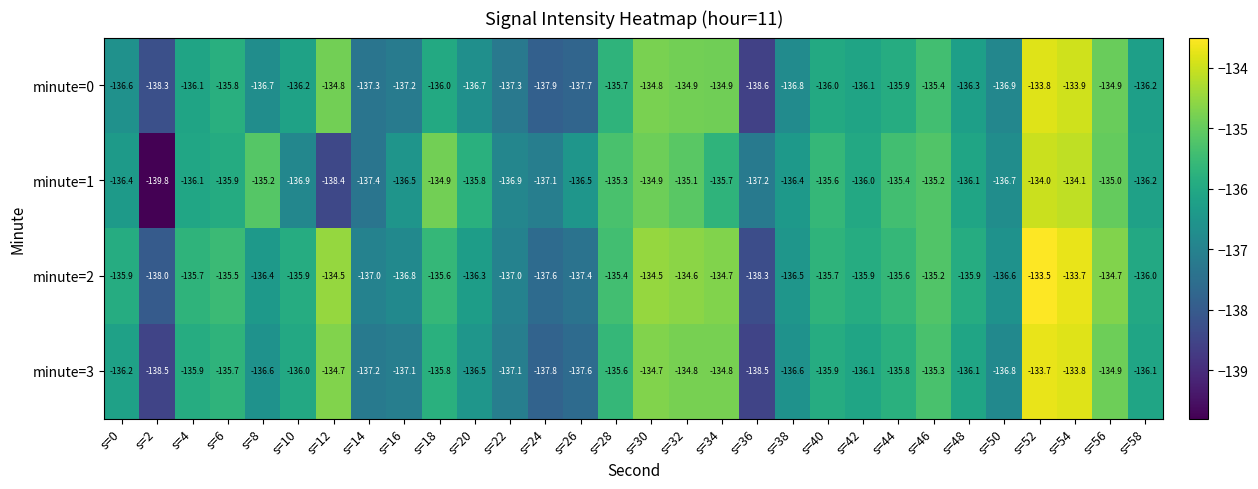

At which category is the sum across all series the highest?

s=52